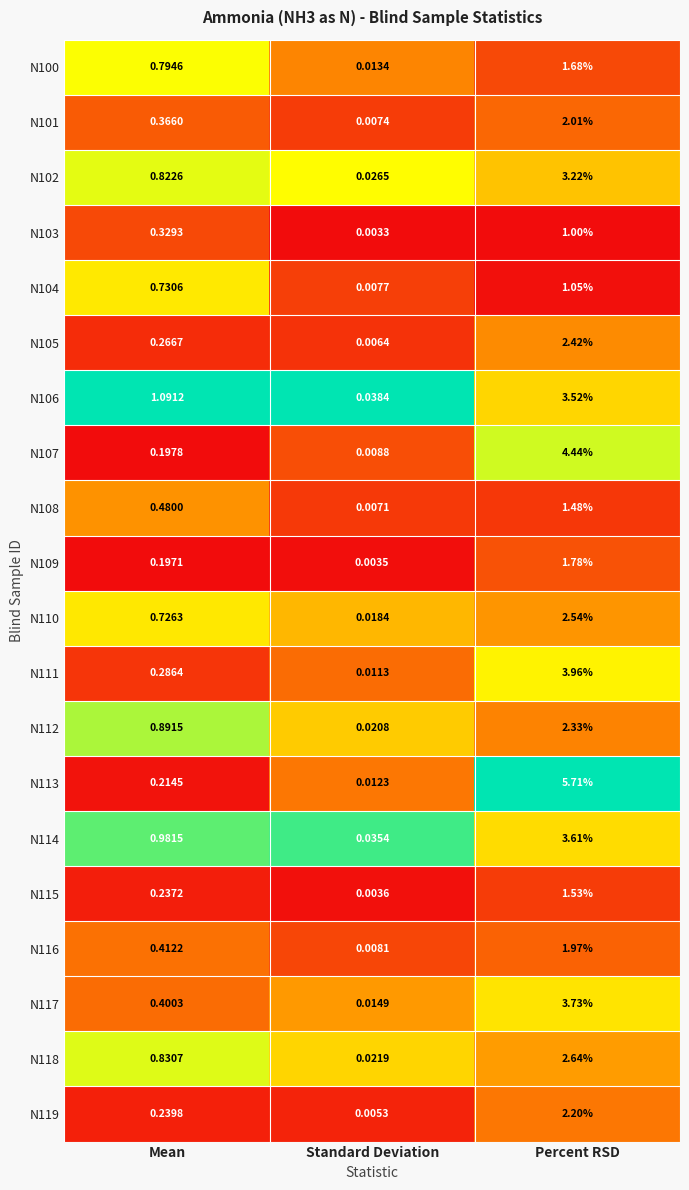

List the labels in order of N101 value, smallest first.

Standard Deviation, Mean, Percent RSD